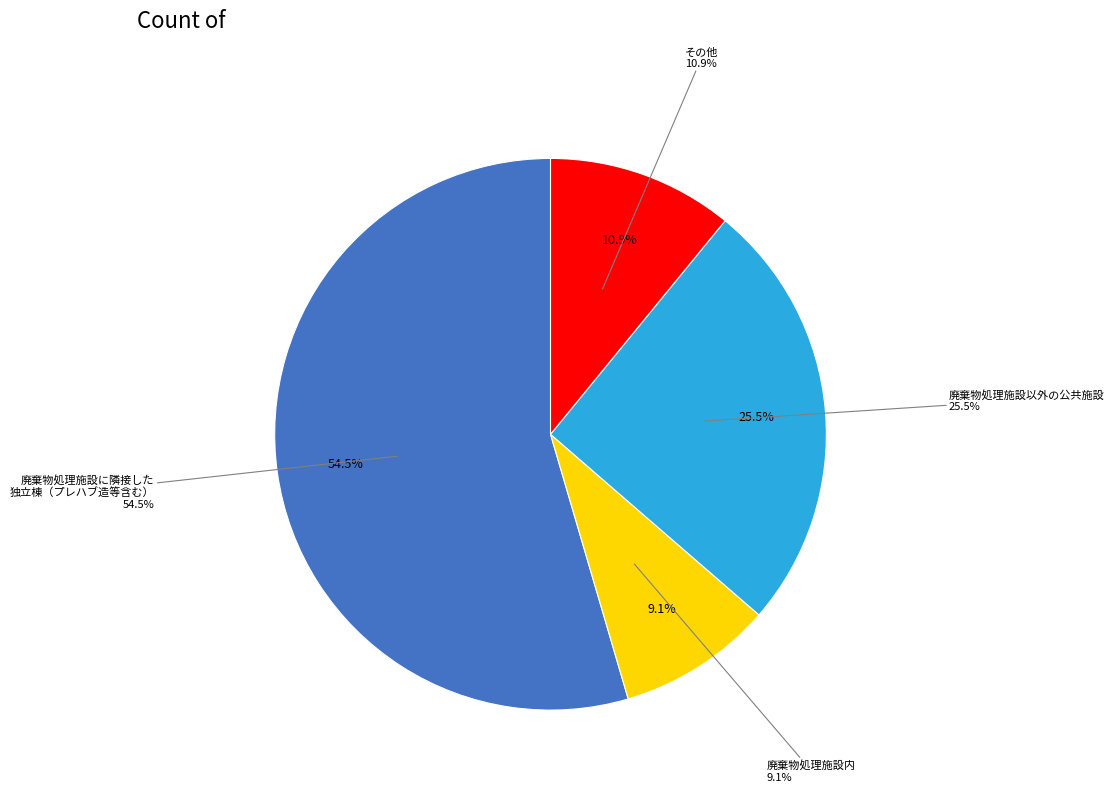

Is it true that 廃棄物処理施設内 is 21% of the pie?

False